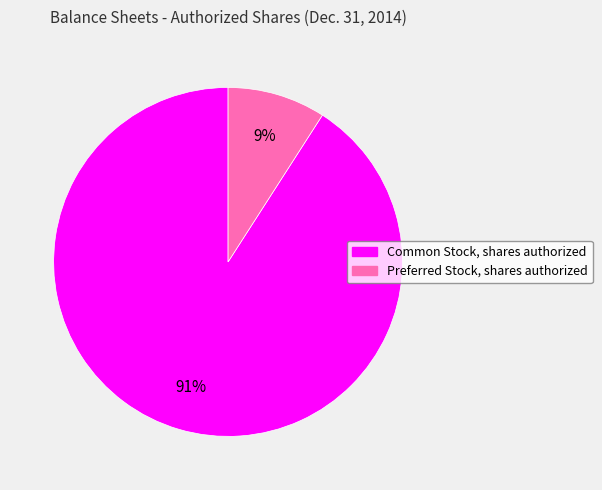

How many slices are in this pie chart?

2